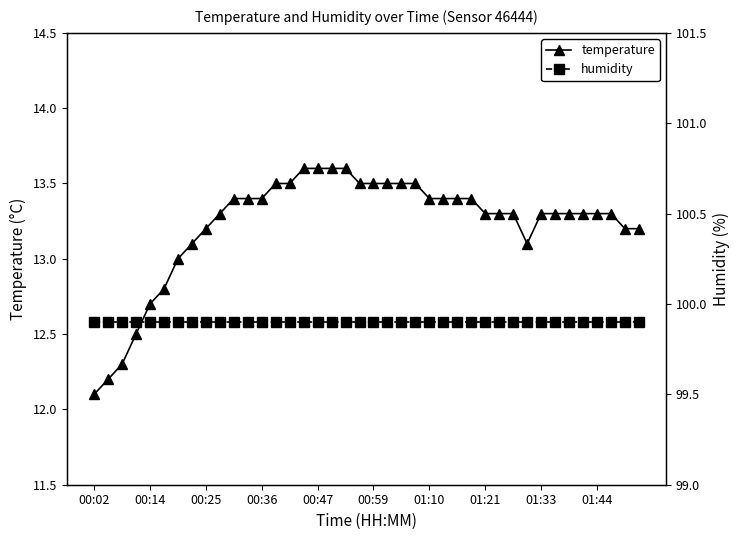

Where is temperature nearest to the value 12?

00:02